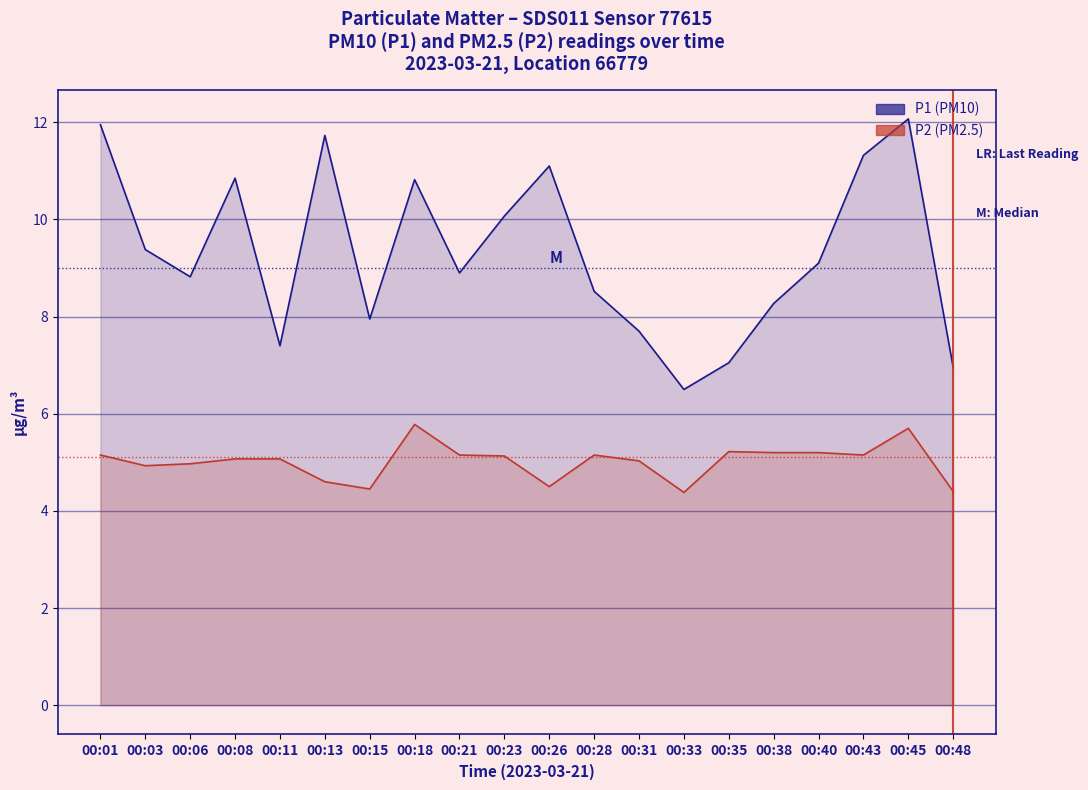

At how many categories does at least one series exceed 11?

5